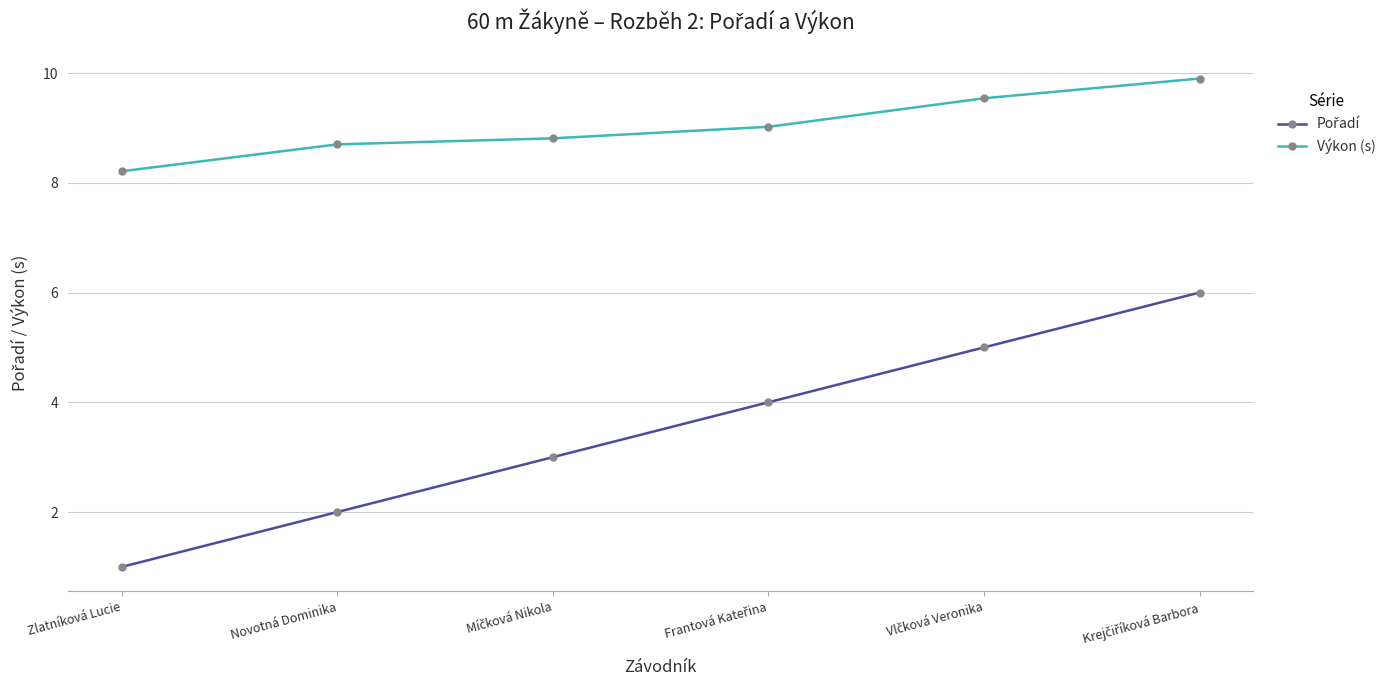

What is the value of the Výkon (s) point at the 6th from the left?

9.9